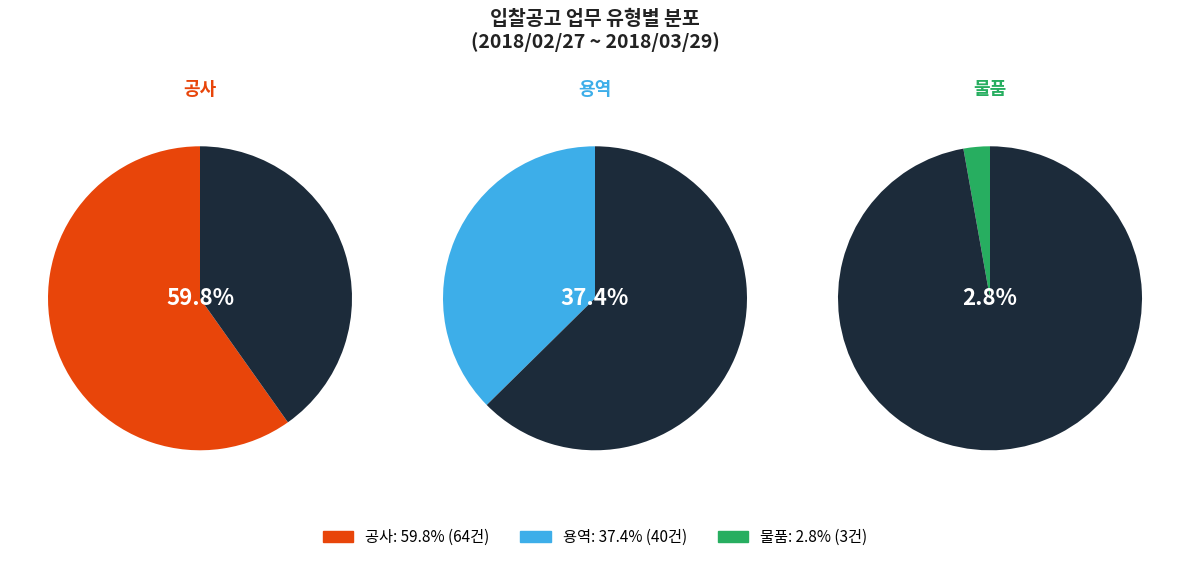

Rank the categories by value from lowest to highest.

물품, 용역, 공사